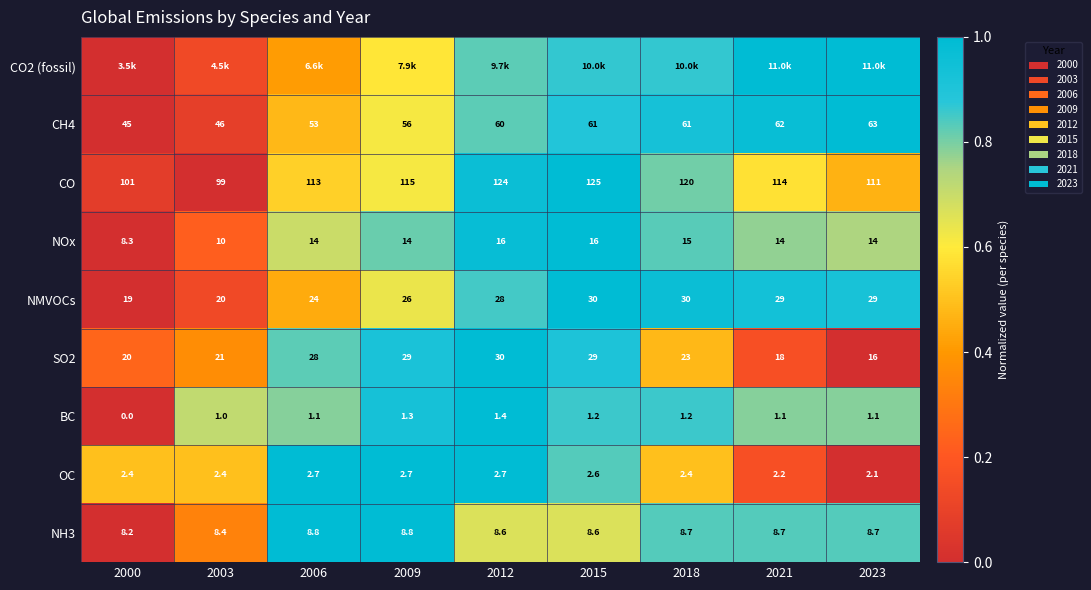

Is the value of NMVOCs at 2023 greater than the value of NOx at 2003?

Yes